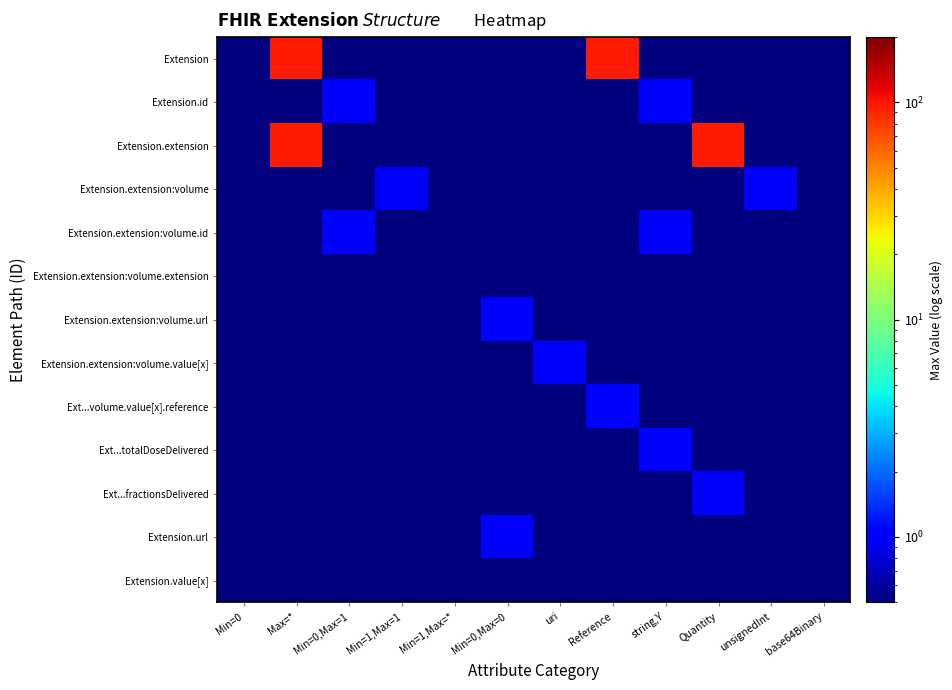

Reading left to right, transcribe all the data shown in this chart.

Extension: Min=0=0.1	Max=*=99.0	Min=0,Max=1=0.1	Min=1,Max=1=0.1	Min=1,Max=*=0.1	Min=0,Max=0=0.1	uri=0.1	Reference=99.0	string,Y=0.1	Quantity=0.1	unsignedInt=0.1	base64Binary=0.1
Extension.id: Min=0=0.1	Max=*=0.1	Min=0,Max=1=1.0	Min=1,Max=1=0.1	Min=1,Max=*=0.1	Min=0,Max=0=0.1	uri=0.1	Reference=0.1	string,Y=1.0	Quantity=0.1	unsignedInt=0.1	base64Binary=0.1
Extension.extension: Min=0=0.1	Max=*=99.0	Min=0,Max=1=0.1	Min=1,Max=1=0.1	Min=1,Max=*=0.1	Min=0,Max=0=0.1	uri=0.1	Reference=0.1	string,Y=0.1	Quantity=99.0	unsignedInt=0.1	base64Binary=0.1
Extension.extension:volume: Min=0=0.1	Max=*=0.1	Min=0,Max=1=0.1	Min=1,Max=1=1.0	Min=1,Max=*=0.1	Min=0,Max=0=0.1	uri=0.1	Reference=0.1	string,Y=0.1	Quantity=0.1	unsignedInt=1.0	base64Binary=0.1
Extension.extension:volume.id: Min=0=0.1	Max=*=0.1	Min=0,Max=1=1.0	Min=1,Max=1=0.1	Min=1,Max=*=0.1	Min=0,Max=0=0.1	uri=0.1	Reference=0.1	string,Y=1.0	Quantity=0.1	unsignedInt=0.1	base64Binary=0.1
Extension.extension:volume.extension: Min=0=0.1	Max=*=0.1	Min=0,Max=1=0.1	Min=1,Max=1=0.1	Min=1,Max=*=0.1	Min=0,Max=0=0.1	uri=0.1	Reference=0.1	string,Y=0.1	Quantity=0.1	unsignedInt=0.1	base64Binary=0.1
Extension.extension:volume.url: Min=0=0.1	Max=*=0.1	Min=0,Max=1=0.1	Min=1,Max=1=0.1	Min=1,Max=*=0.1	Min=0,Max=0=1.0	uri=0.1	Reference=0.1	string,Y=0.1	Quantity=0.1	unsignedInt=0.1	base64Binary=0.1
Extension.extension:volume.value[x]: Min=0=0.1	Max=*=0.1	Min=0,Max=1=0.1	Min=1,Max=1=0.1	Min=1,Max=*=0.1	Min=0,Max=0=0.1	uri=1.0	Reference=0.1	string,Y=0.1	Quantity=0.1	unsignedInt=0.1	base64Binary=0.1
Ext...volume.value[x].reference: Min=0=0.1	Max=*=0.1	Min=0,Max=1=0.1	Min=1,Max=1=0.1	Min=1,Max=*=0.1	Min=0,Max=0=0.1	uri=0.1	Reference=1.0	string,Y=0.1	Quantity=0.1	unsignedInt=0.1	base64Binary=0.1
Ext...totalDoseDelivered: Min=0=0.1	Max=*=0.1	Min=0,Max=1=0.1	Min=1,Max=1=0.1	Min=1,Max=*=0.1	Min=0,Max=0=0.1	uri=0.1	Reference=0.1	string,Y=1.0	Quantity=0.1	unsignedInt=0.1	base64Binary=0.1
Ext...fractionsDelivered: Min=0=0.1	Max=*=0.1	Min=0,Max=1=0.1	Min=1,Max=1=0.1	Min=1,Max=*=0.1	Min=0,Max=0=0.1	uri=0.1	Reference=0.1	string,Y=0.1	Quantity=1.0	unsignedInt=0.1	base64Binary=0.1
Extension.url: Min=0=0.1	Max=*=0.1	Min=0,Max=1=0.1	Min=1,Max=1=0.1	Min=1,Max=*=0.1	Min=0,Max=0=1.0	uri=0.1	Reference=0.1	string,Y=0.1	Quantity=0.1	unsignedInt=0.1	base64Binary=0.1
Extension.value[x]: Min=0=0.1	Max=*=0.1	Min=0,Max=1=0.1	Min=1,Max=1=0.1	Min=1,Max=*=0.1	Min=0,Max=0=0.1	uri=0.1	Reference=0.1	string,Y=0.1	Quantity=0.1	unsignedInt=0.1	base64Binary=0.1